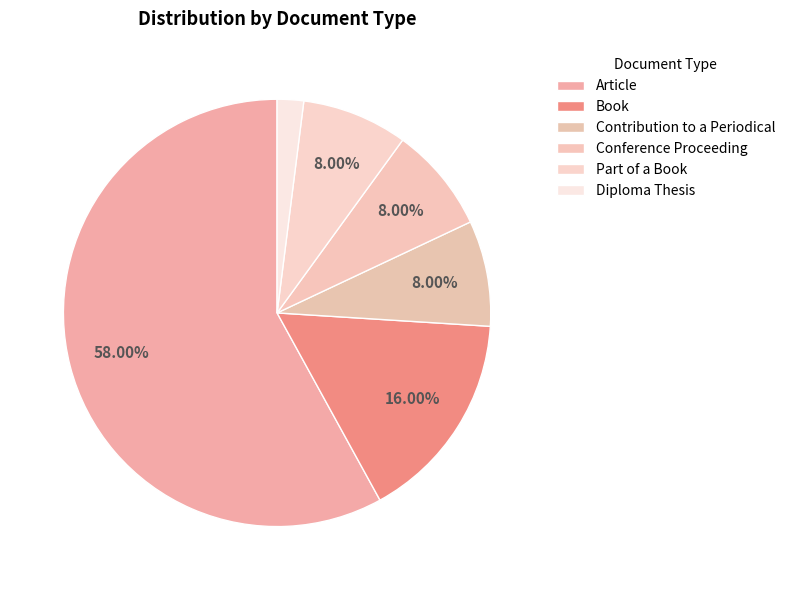

How many slices are in this pie chart?

6